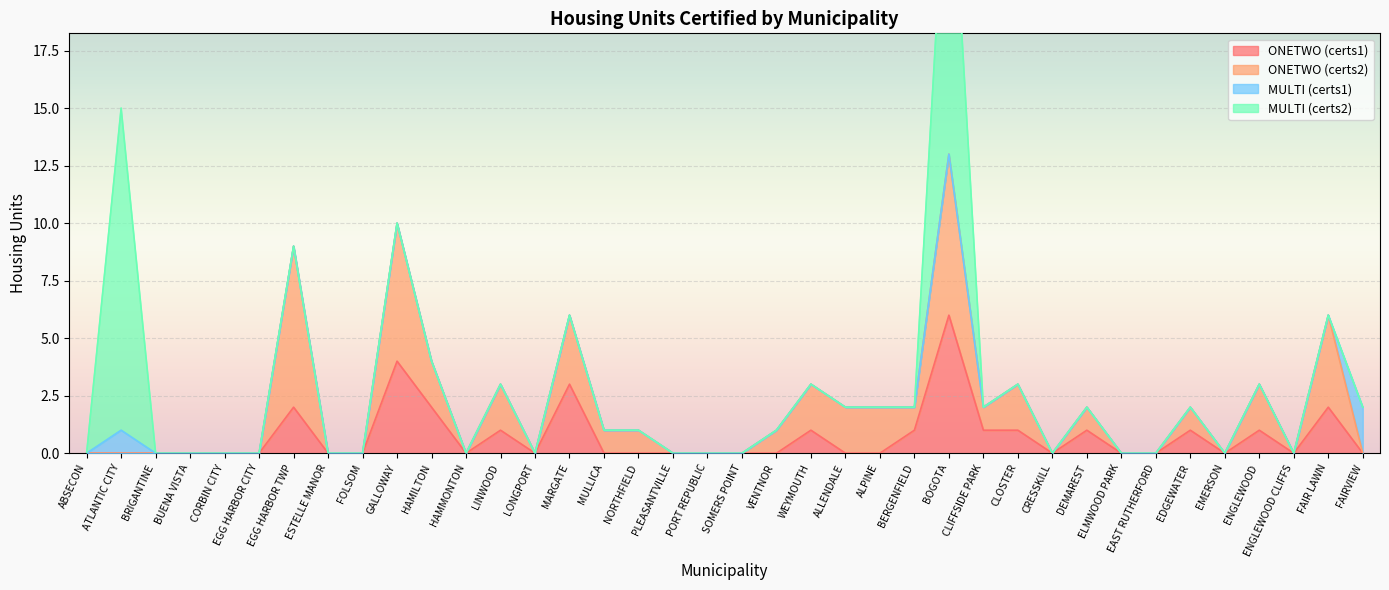

List the labels in order of ONETWO (certs2) value, largest first.

EGG HARBOR TWP, BOGOTA, GALLOWAY, FAIR LAWN, MARGATE, HAMILTON, LINWOOD, WEYMOUTH, ALLENDALE, ALPINE, CLOSTER, ENGLEWOOD, MULLICA, NORTHFIELD, VENTNOR, BERGENFIELD, CLIFFSIDE PARK, DEMAREST, EDGEWATER, ABSECON, ATLANTIC CITY, BRIGANTINE, BUENA VISTA, CORBIN CITY, EGG HARBOR CITY, ESTELLE MANOR, FOLSOM, HAMMONTON, LONGPORT, PLEASANTVILLE, PORT REPUBLIC, SOMERS POINT, CRESSKILL, ELMWOOD PARK, EAST RUTHERFORD, EMERSON, ENGLEWOOD CLIFFS, FAIRVIEW